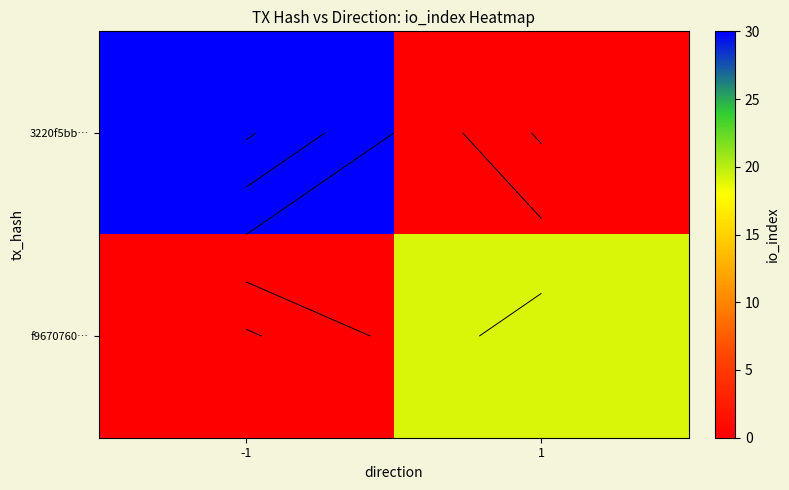

What is the average value of the f9670760… series?

10